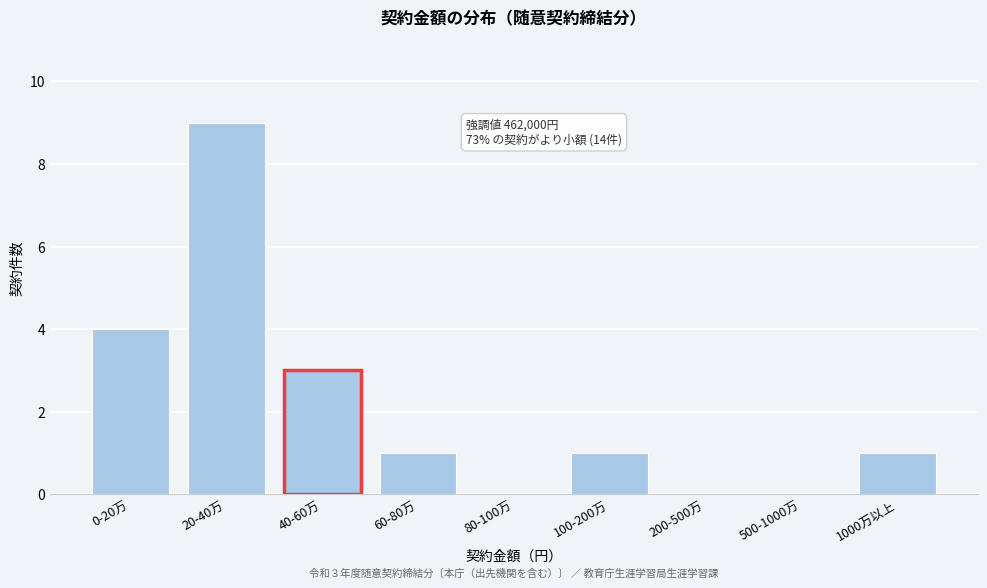

Reading right to left, extract all data points from this chart.

1000万以上=1	500-1000万=0	200-500万=0	100-200万=1	80-100万=0	60-80万=1	40-60万=3	20-40万=9	0-20万=4